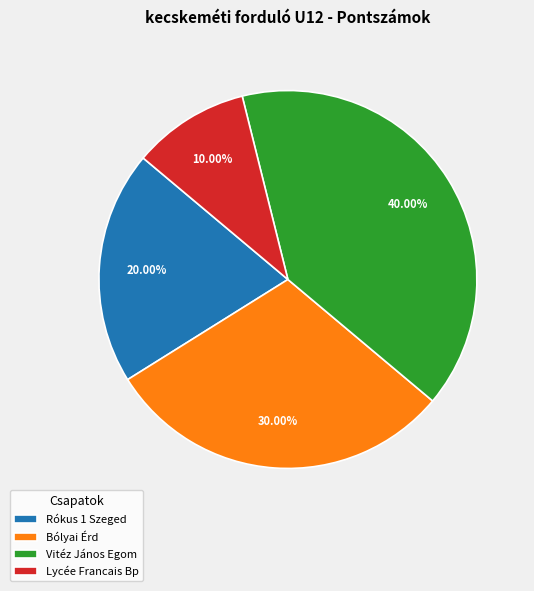

To the nearest percent, what is the average slice percentage?

25%